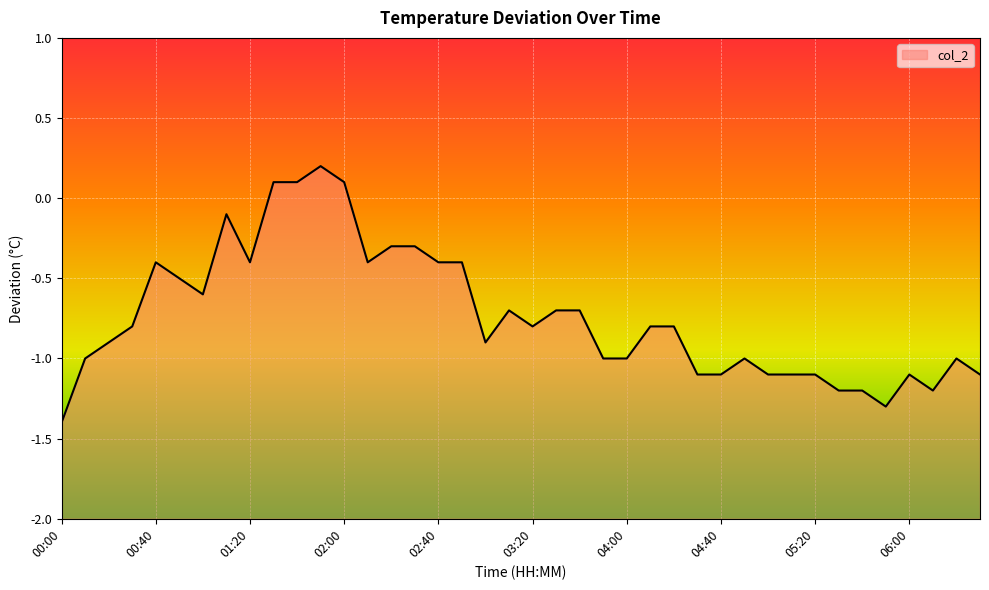

Reading left to right, transcribe all the data shown in this chart.

-1.4	-1.0	-0.9	-0.8	-0.4	-0.5	-0.6	-0.1	-0.4	0.1	0.1	0.2	0.1	-0.4	-0.3	-0.3	-0.4	-0.4	-0.9	-0.7	-0.8	-0.7	-0.7	-1.0	-1.0	-0.8	-0.8	-1.1	-1.1	-1.0	-1.1	-1.1	-1.1	-1.2	-1.2	-1.3	-1.1	-1.2	-1.0	-1.1